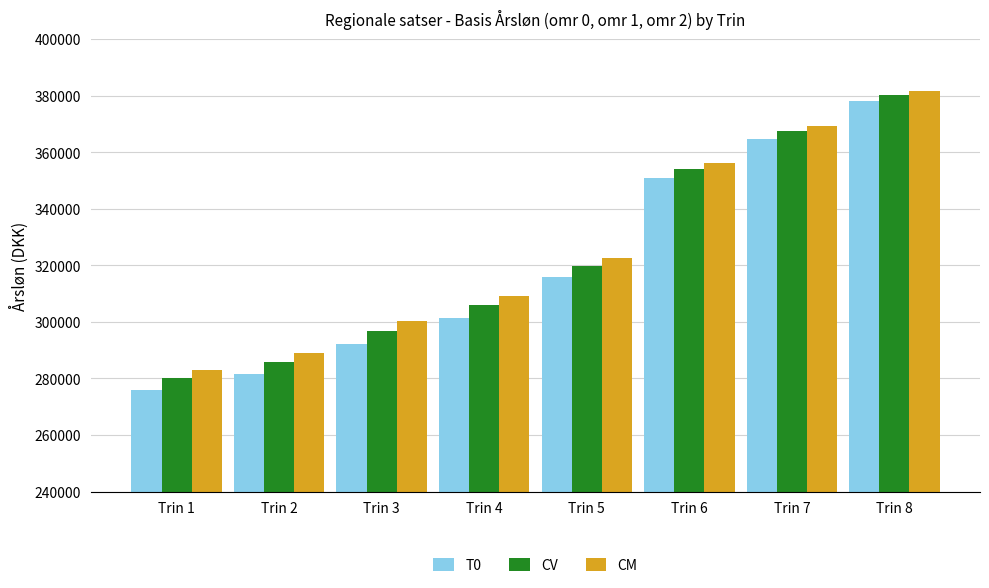

Which series has the largest total across all categories?

CM